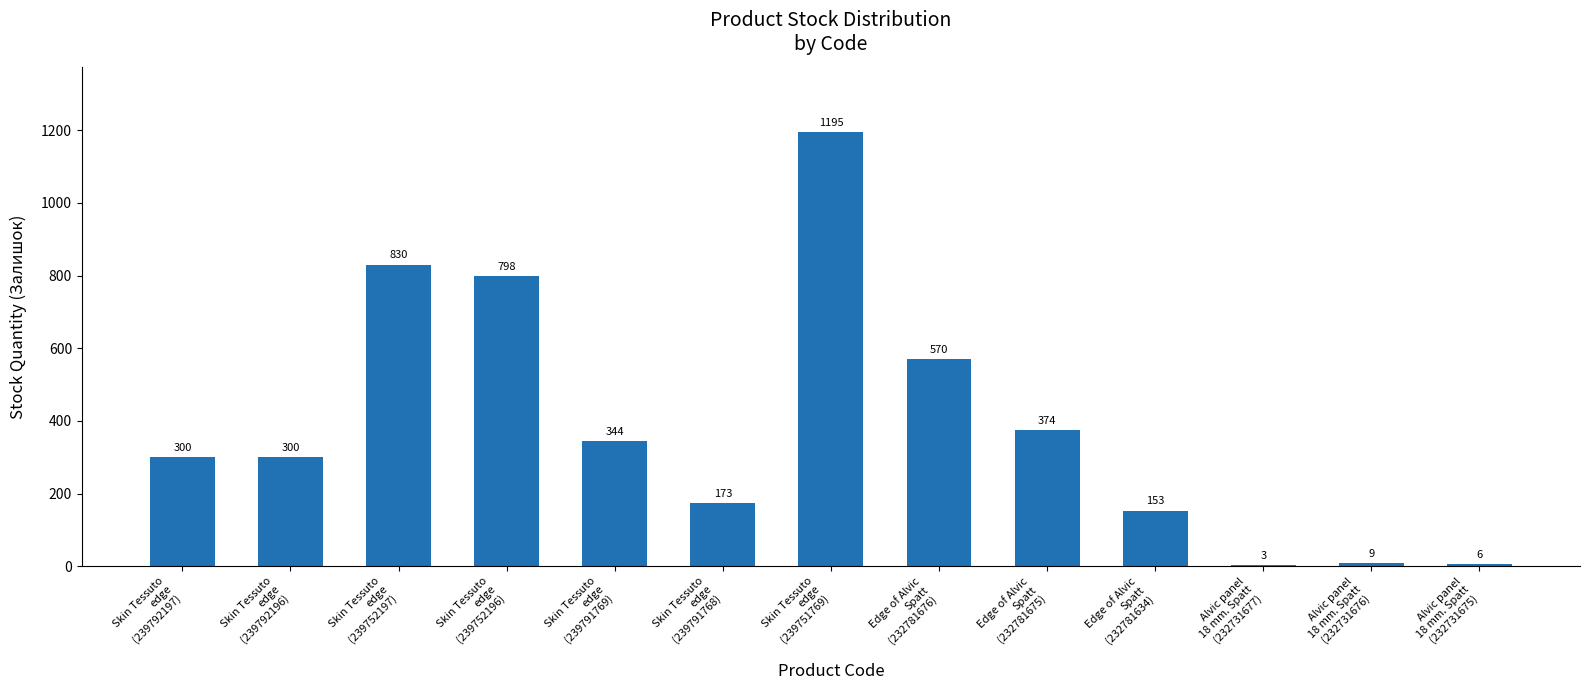

What is the sum of all values?

5055